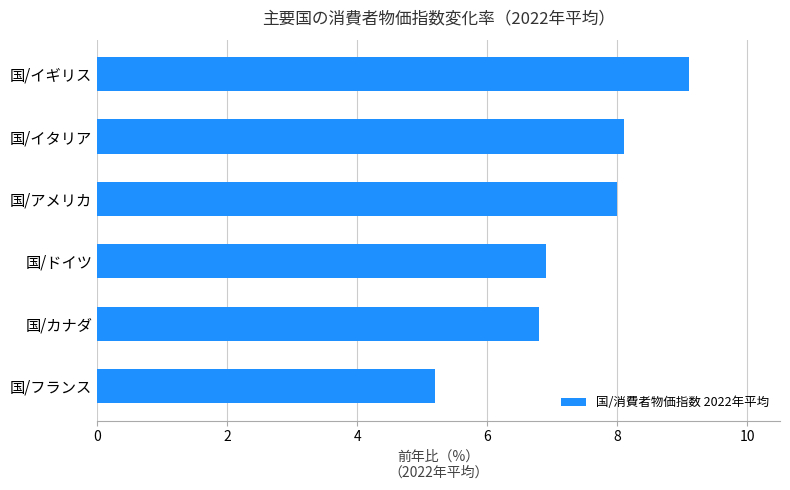

Approximately how many times larger is the value at 国/イギリス compared to 国/イタリア?

1.1